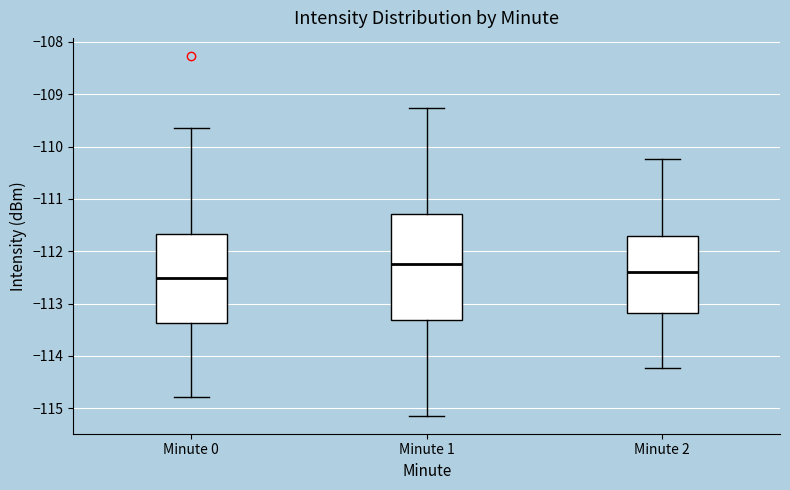

Which box has the lowest median line?

Minute 0